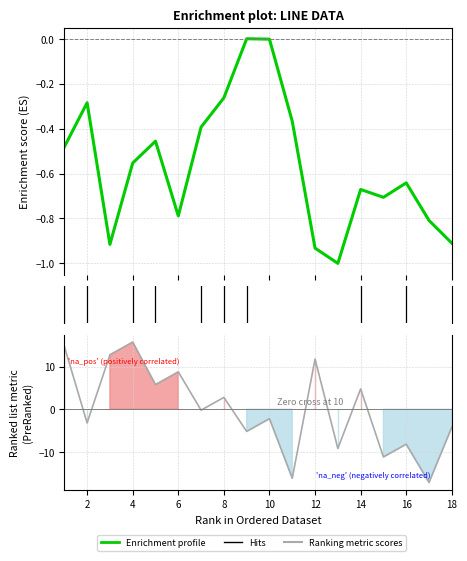

In col_18, how many points are higher than both neighbors (excluding endpoints)?

6